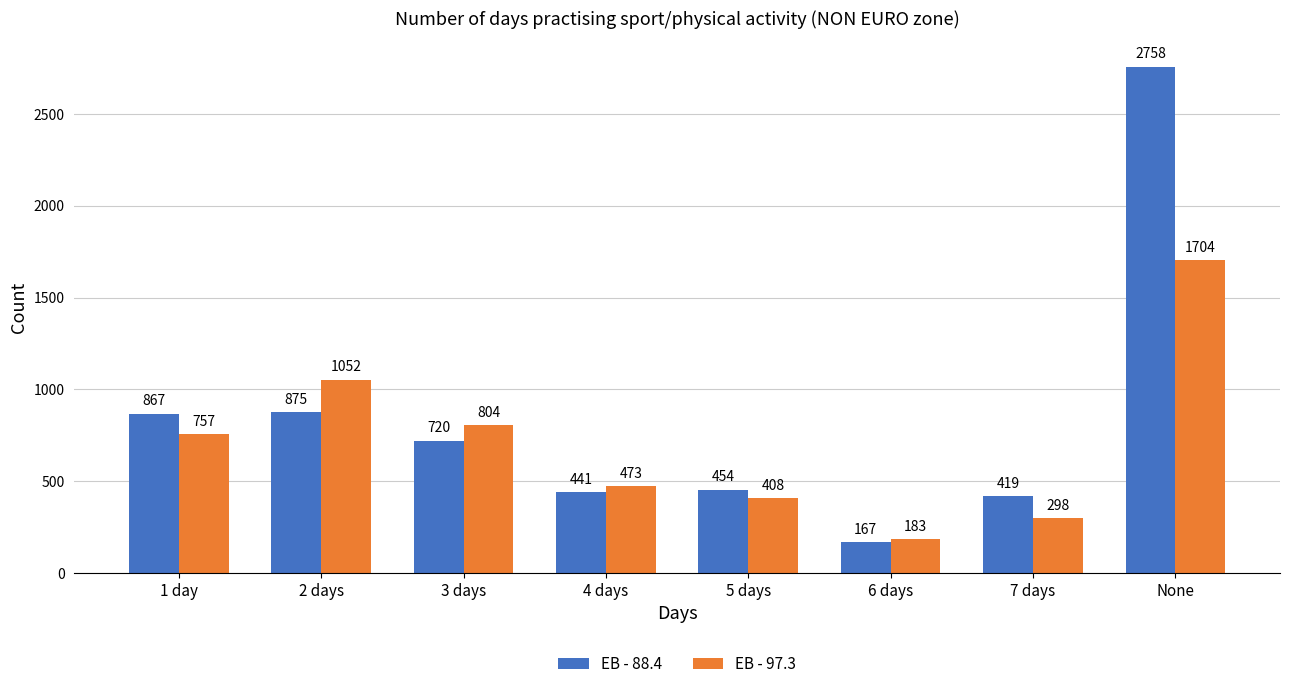

Are the bars horizontal?

No